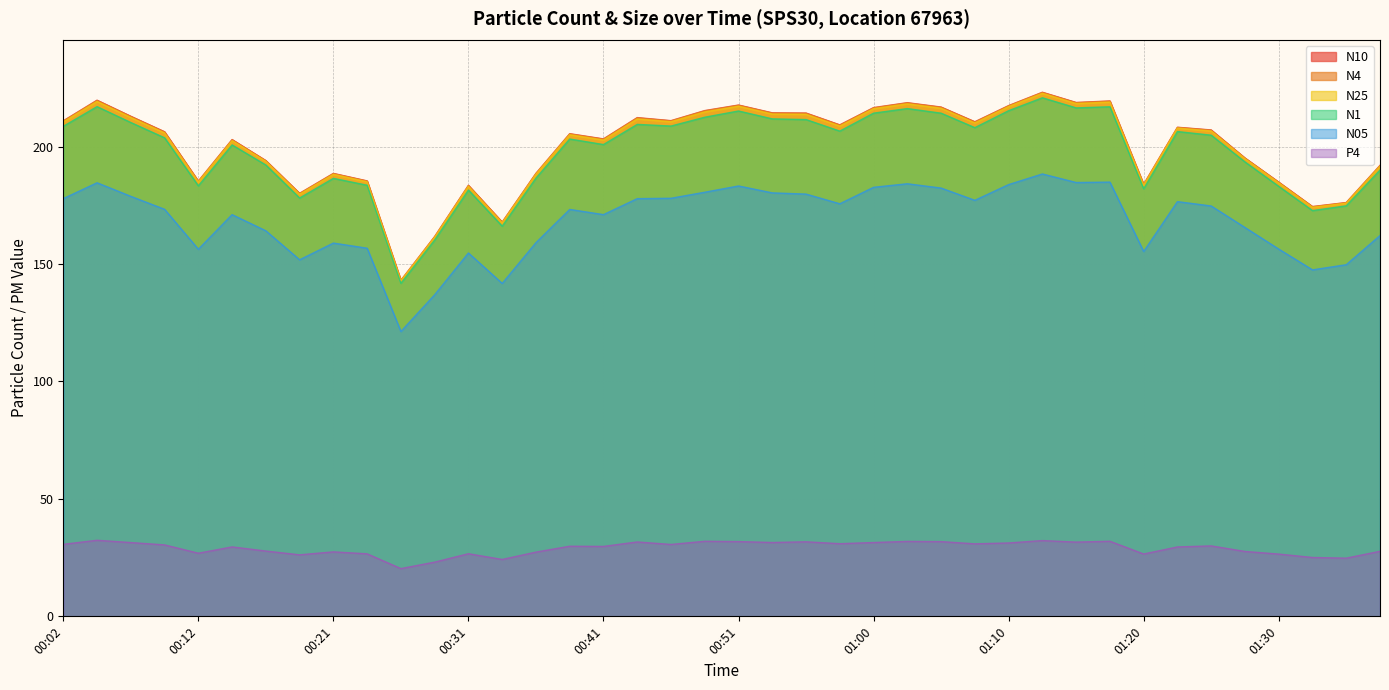

What is the difference between the maximum and minimum values in the N25 series?

79.8